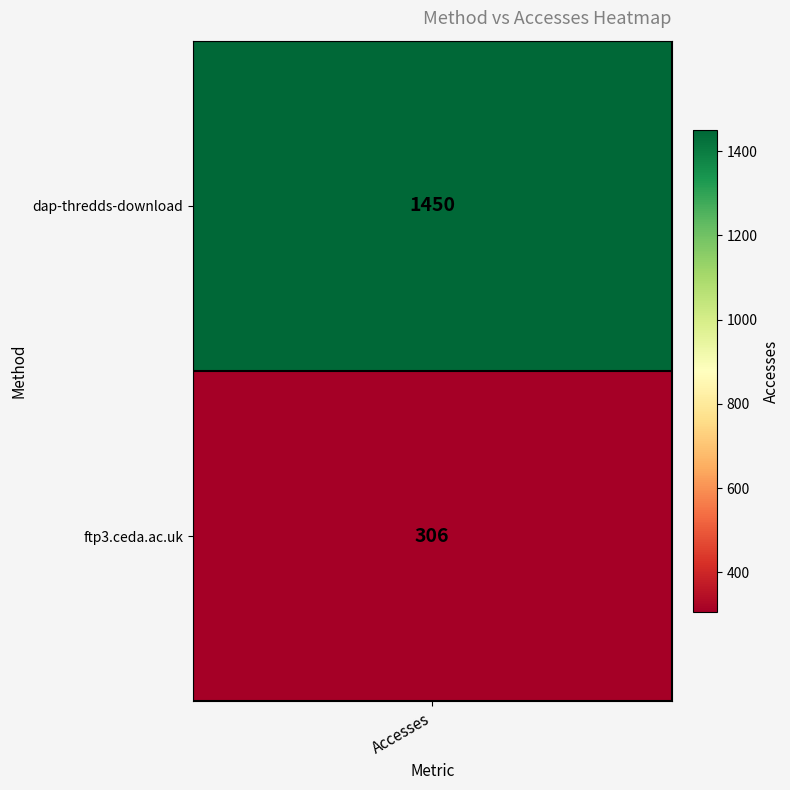

Which label corresponds to the largest value in the chart?

dap-thredds-download